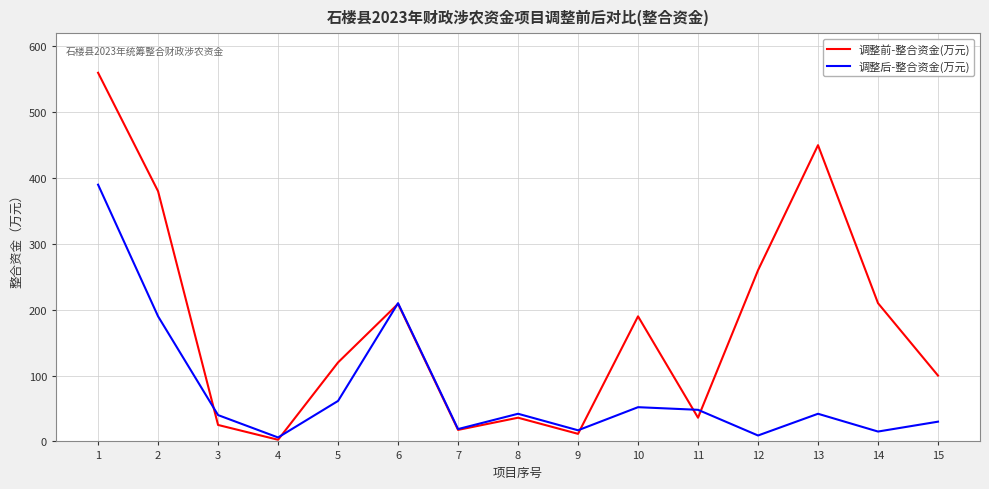

Between 2 and 11, which series saw the biggest shift?

调整前-整合资金(万元)